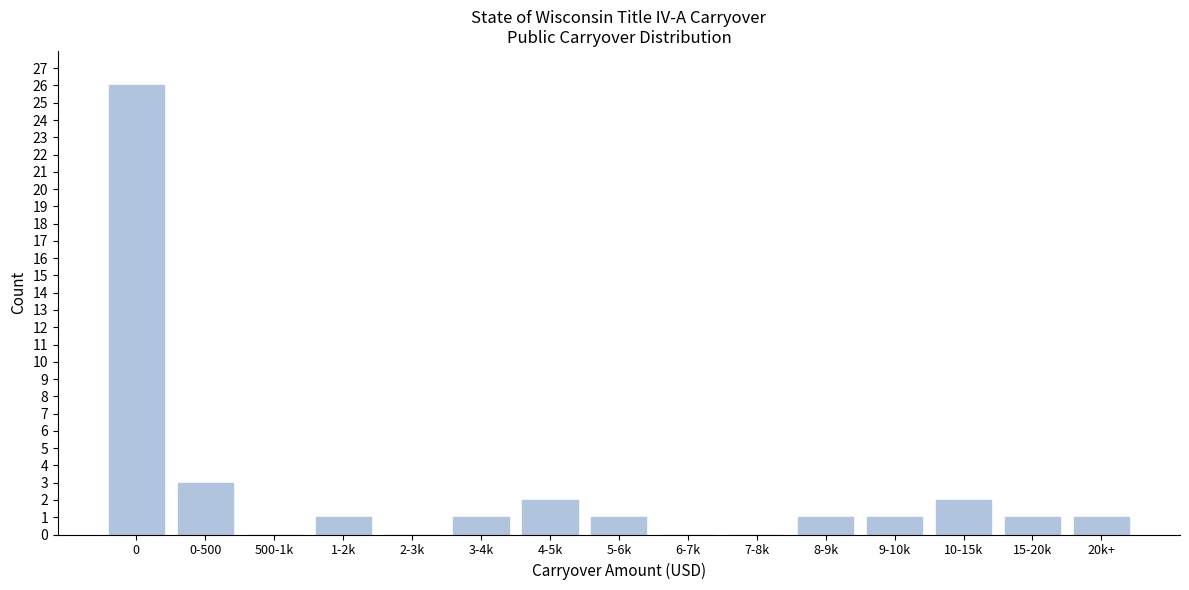

Reading right to left, extract all data points from this chart.

20k+=1	15-20k=1	10-15k=2	9-10k=1	8-9k=1	7-8k=0	6-7k=0	5-6k=1	4-5k=2	3-4k=1	2-3k=0	1-2k=1	500-1k=0	0-500=3	0=26